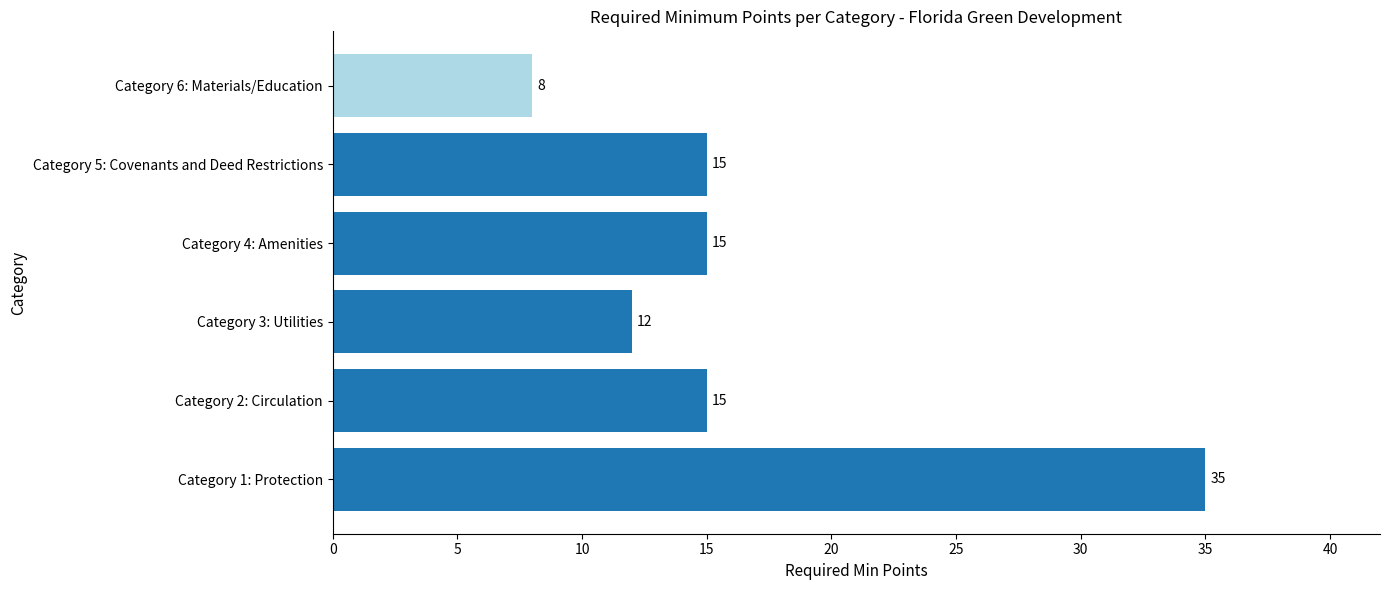

How many distinct data groups are displayed?

1